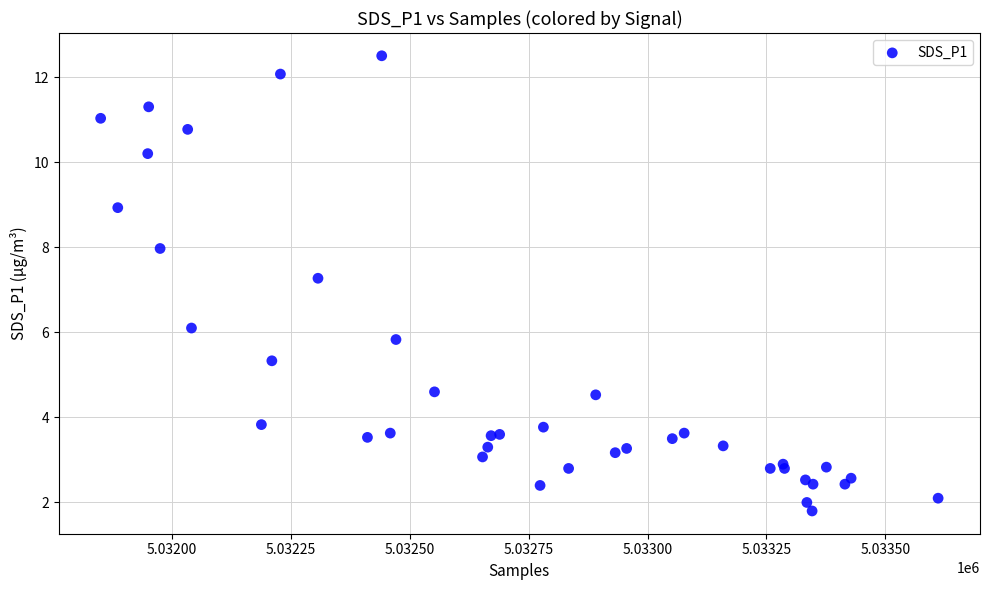

What Y value in the scatter plot is closest to 7?

7.3